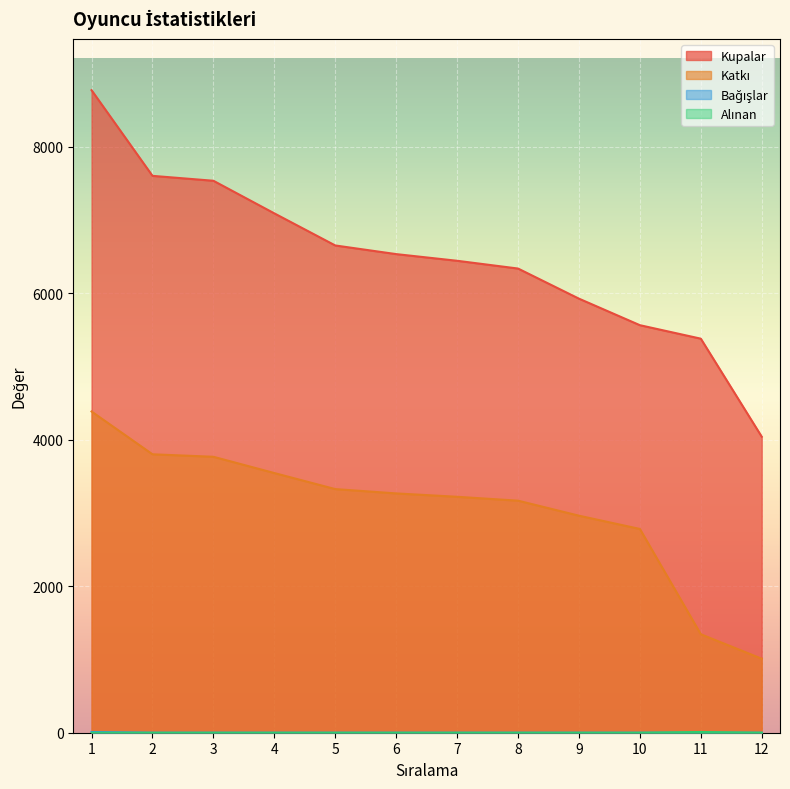

At how many categories does at least one series exceed 6062?

8